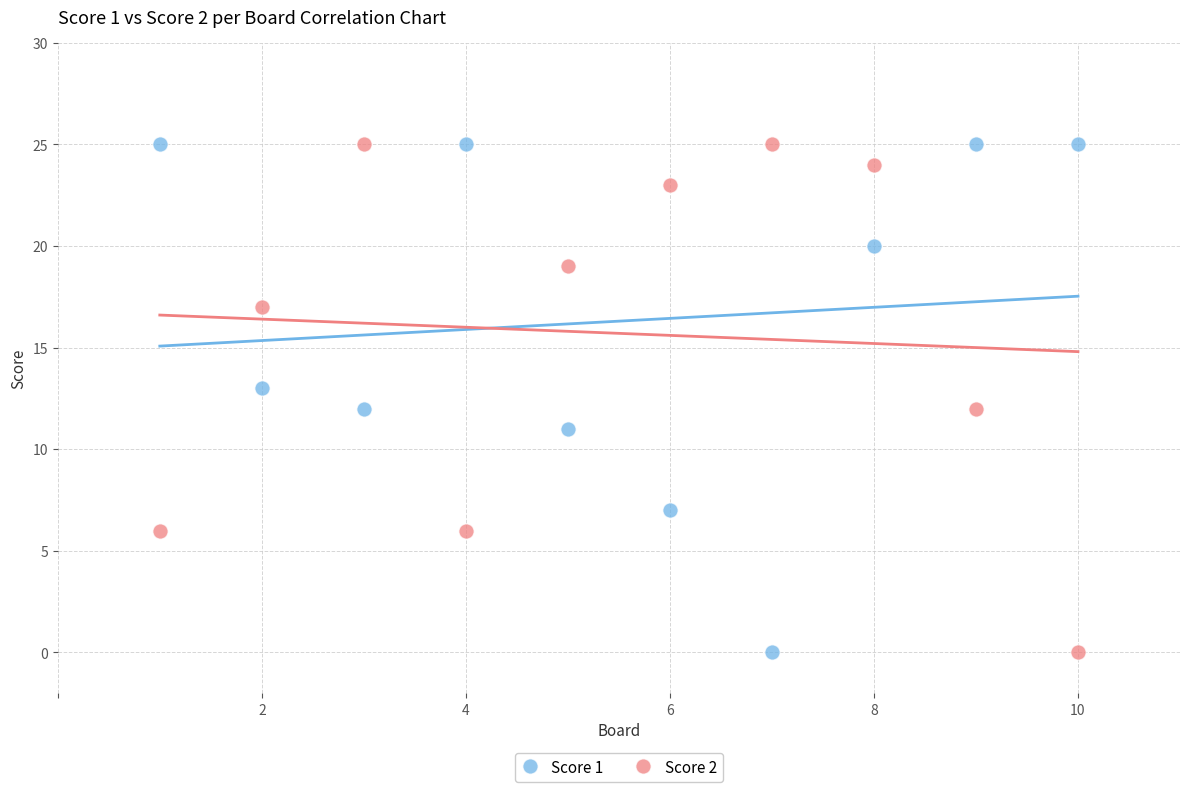

What is the X range (max minus min) for the scatter plot?

9